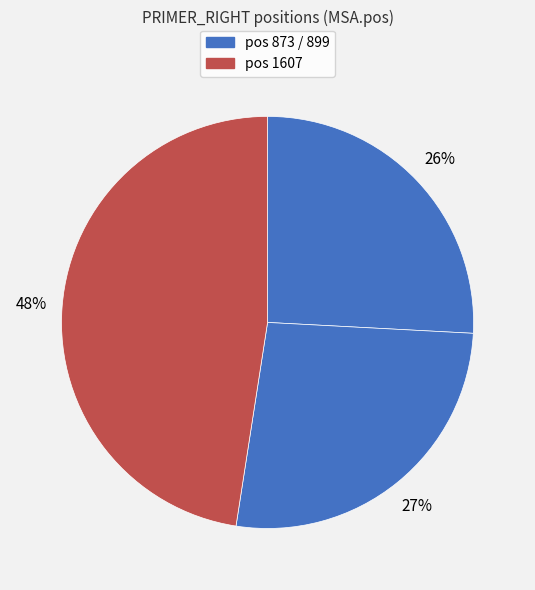

Count the number of slices in the pie.

3